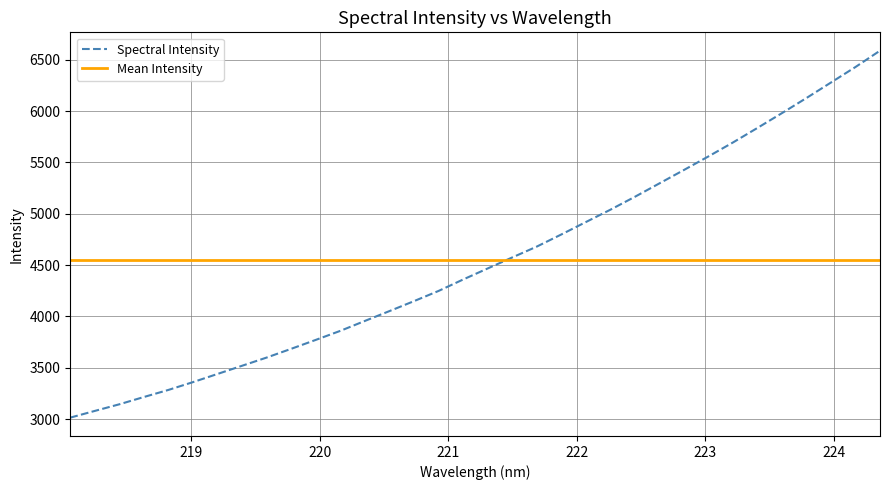

True or false: the data has more than 0 interior local peaks.

False